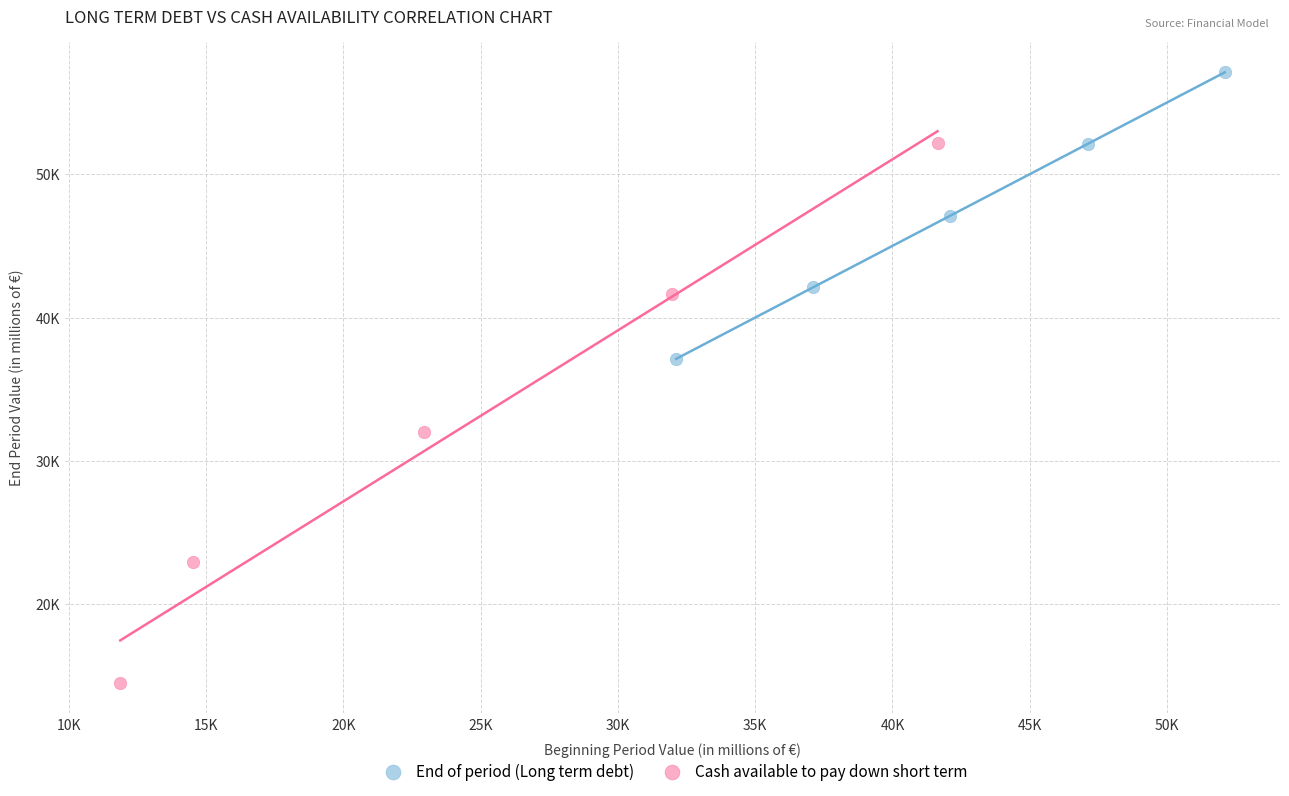

Which series reaches the maximum Y coordinate?

End of period (Long term debt)